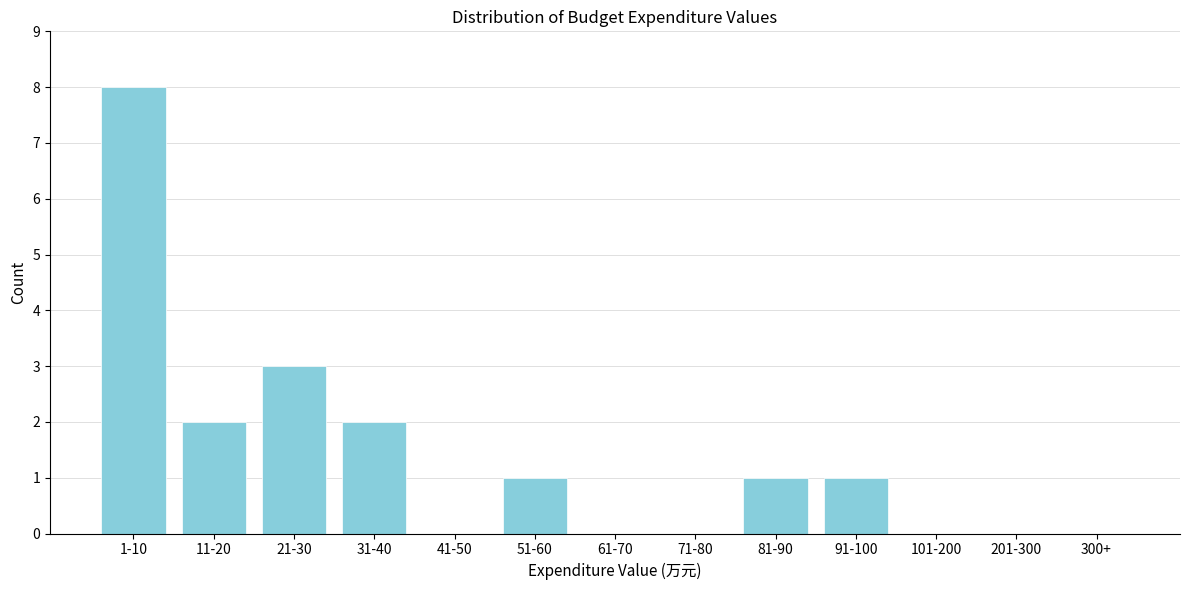

Reading left to right, transcribe all the data shown in this chart.

1-10=8	11-20=2	21-30=3	31-40=2	41-50=0	51-60=1	61-70=0	71-80=0	81-90=1	91-100=1	101-200=0	201-300=0	300+=0